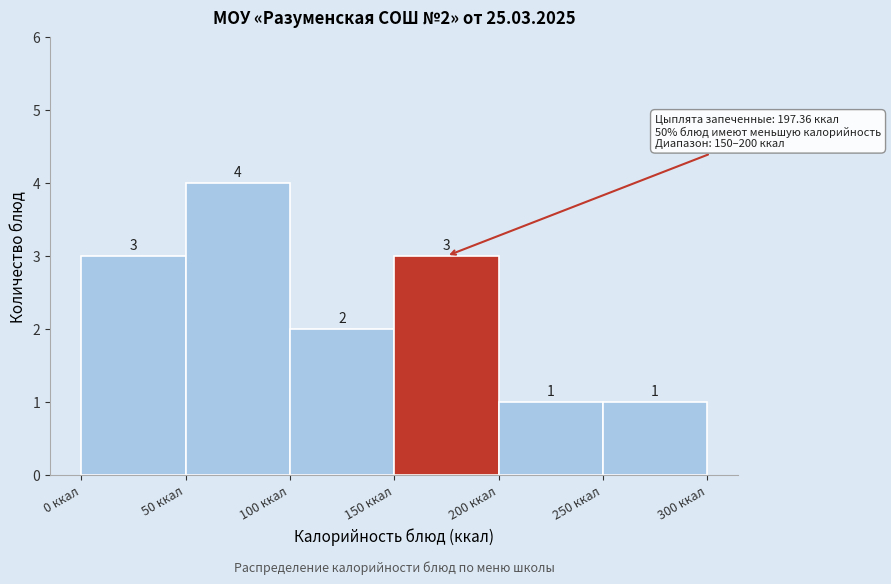

Over which range of the x-axis is the bar tallest?

50 to 100